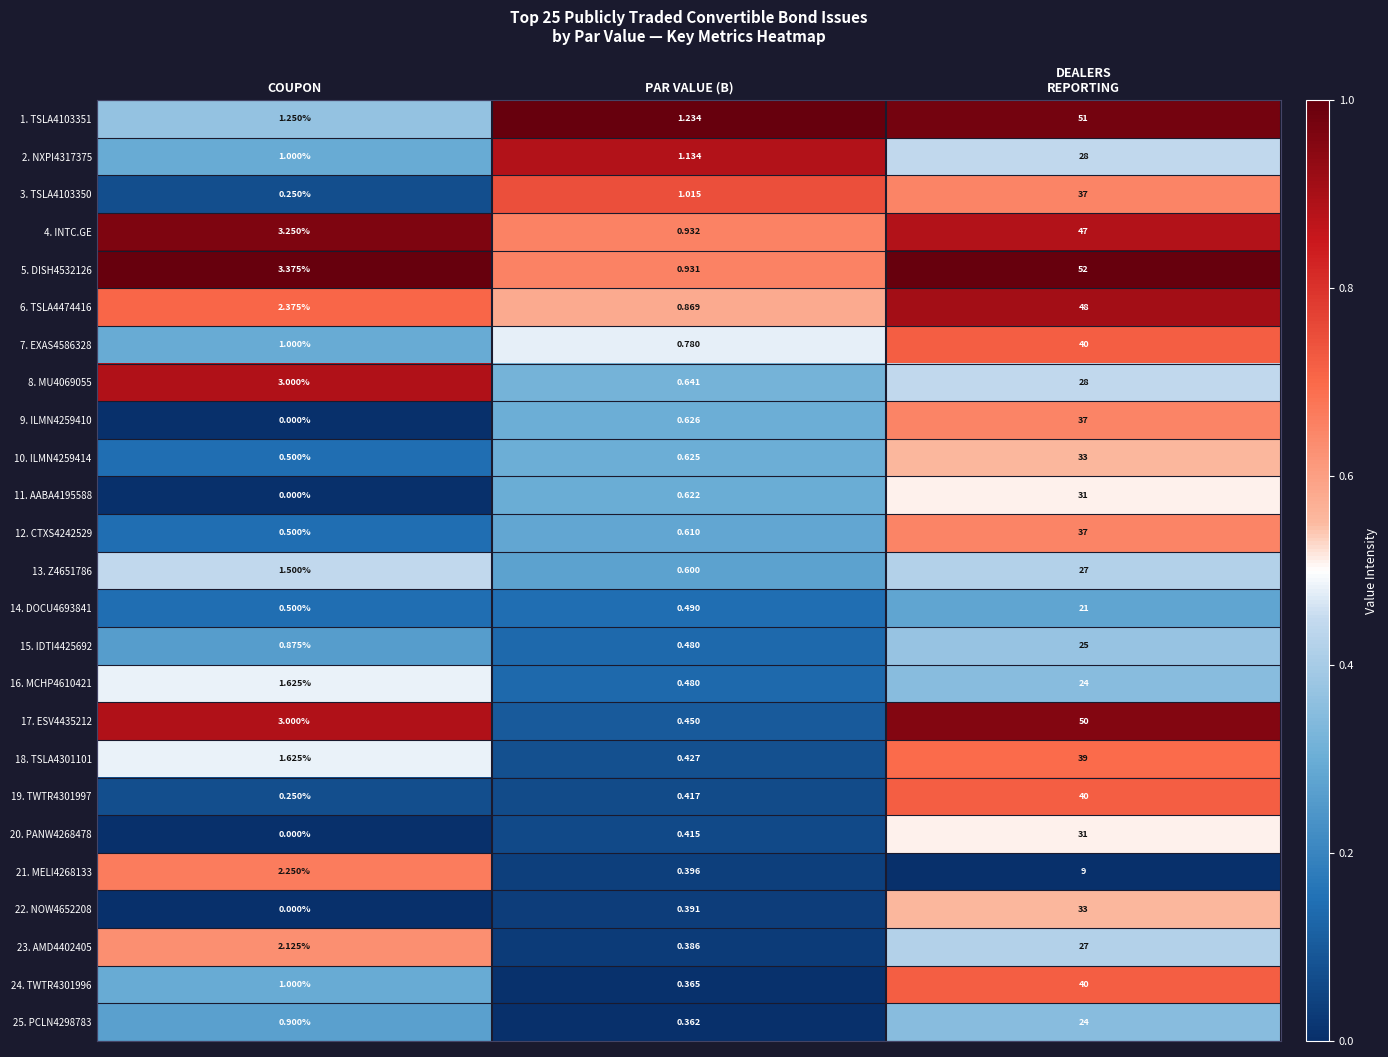

At which label is 15. IDTI4425692 closest to 12?

COUPON